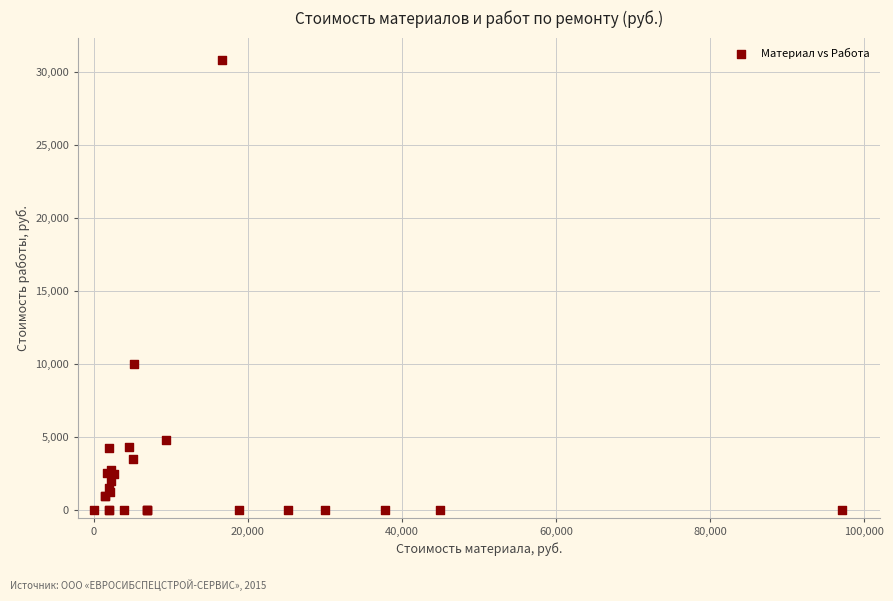

What Y value in the scatter plot is closest to 15400?

10000